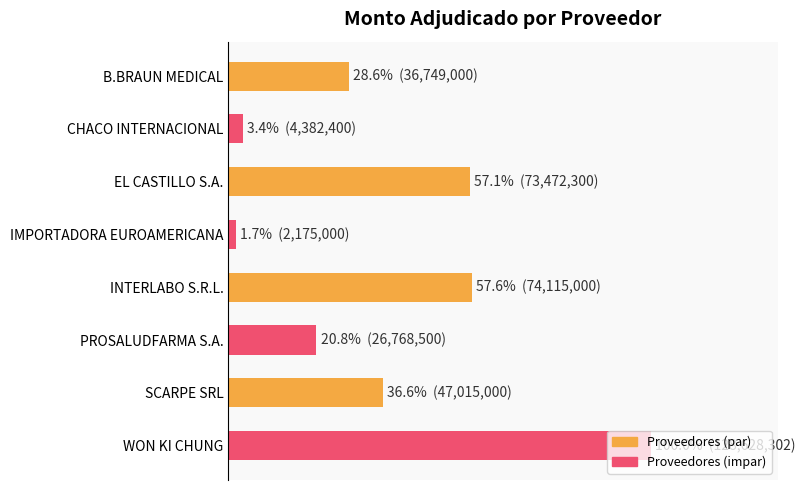

Which category has the lowest value across all series?

IMPORTADORA EUROAMERICANA